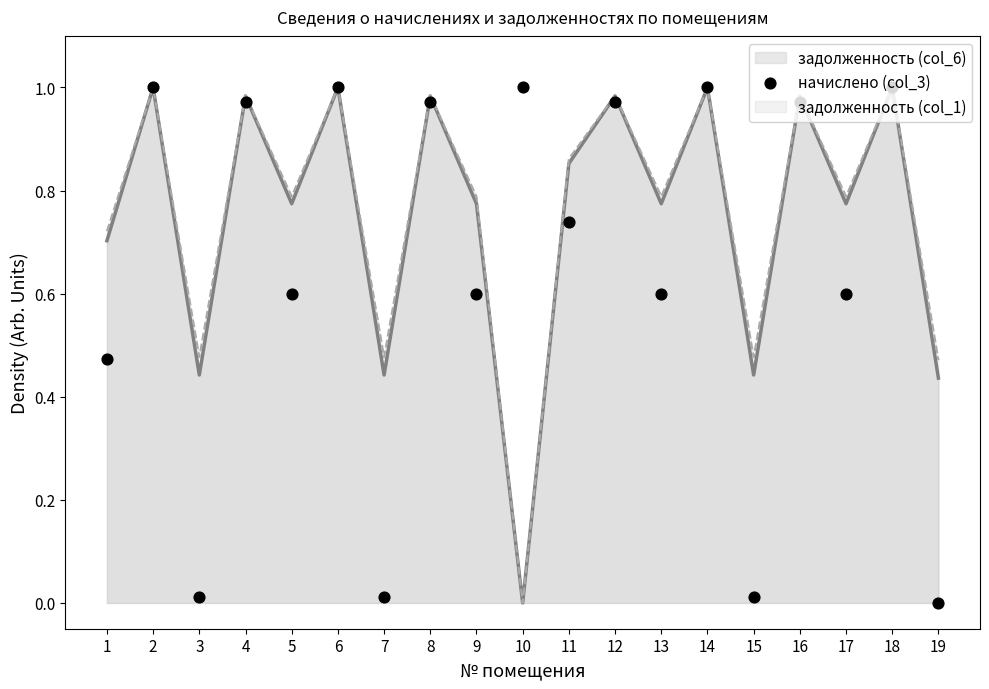

What is the change in value from 7 to 16?

+1.0